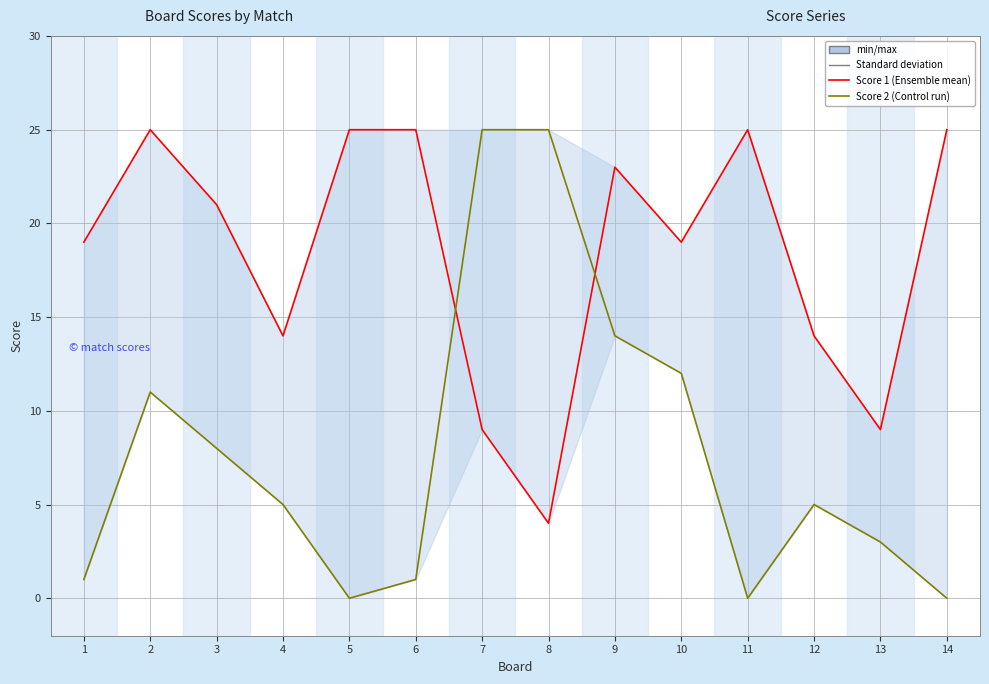

Is this an area chart (filled region under the line)?

No